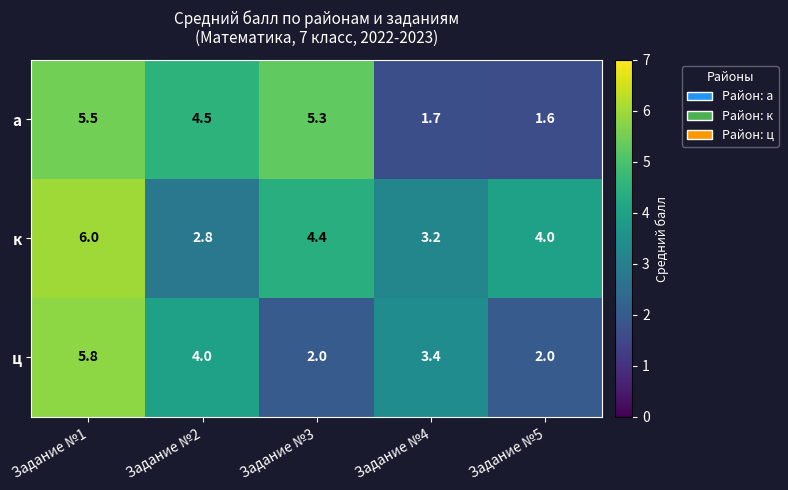

What is the minimum value shown in the chart?

1.6